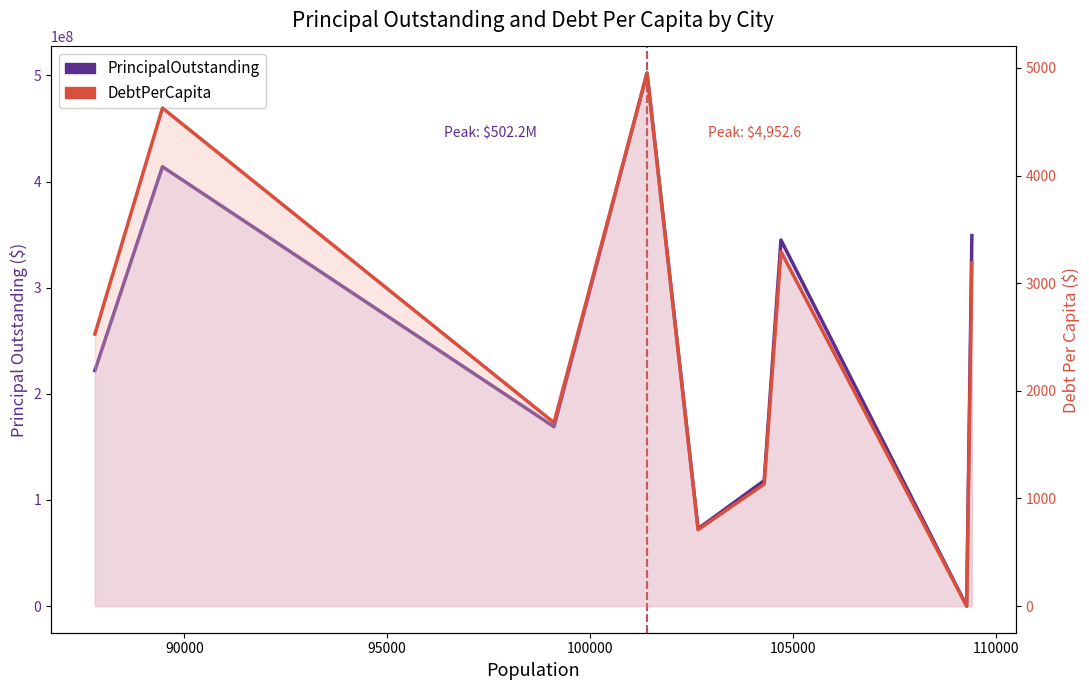

True or false: PrincipalOutstanding and DebtPerCapita cross at least once.

False